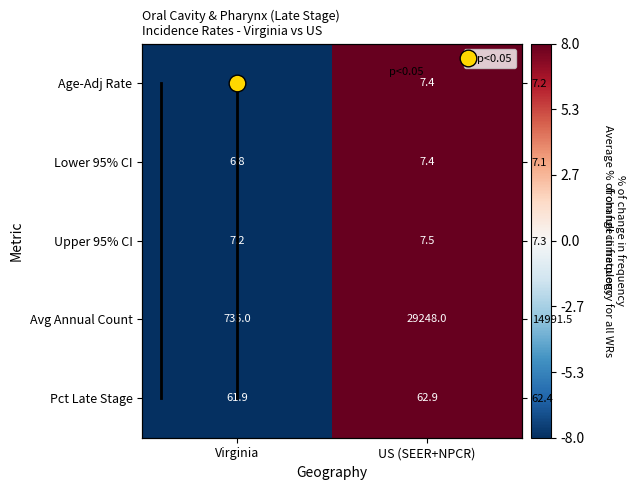

How many values in Age-Adj Rate are above zero?

1